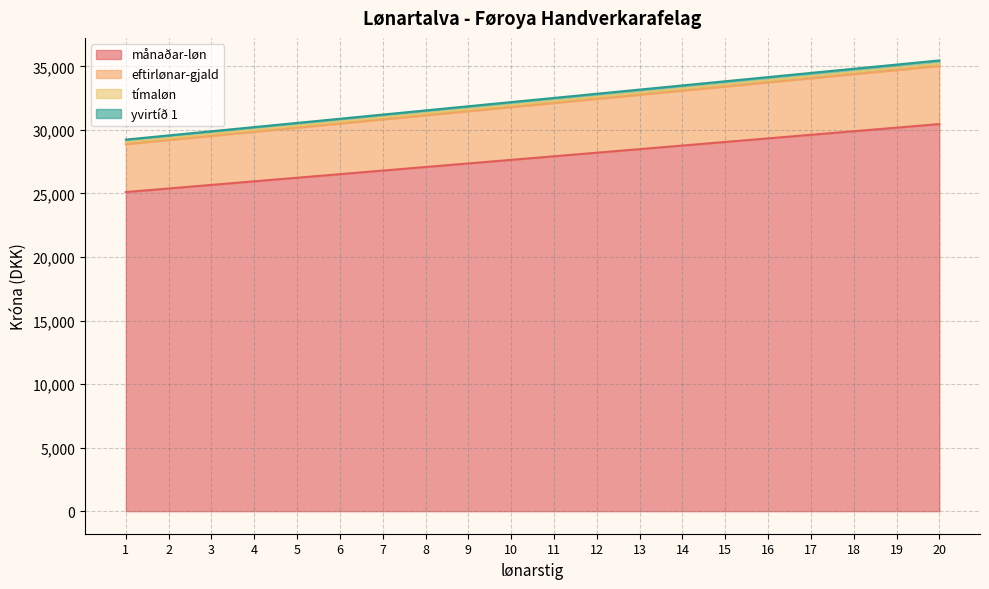

Rank the categories by yvirtíð 1 value from highest to lowest.

20, 19, 18, 17, 16, 15, 14, 13, 12, 11, 10, 9, 8, 7, 6, 5, 4, 3, 2, 1